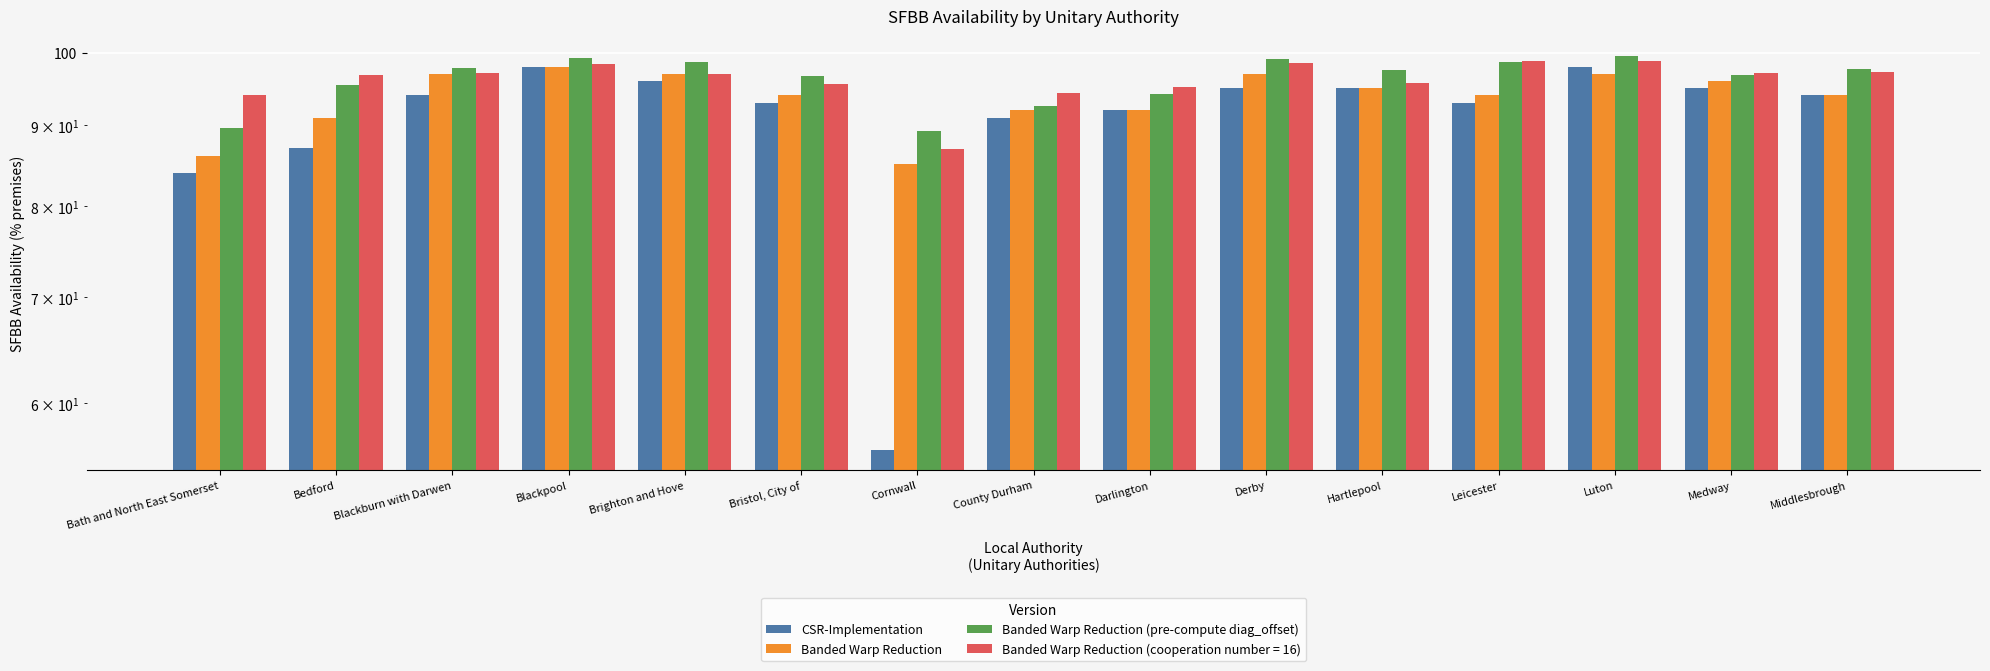

How many values in the CSR-Implementation series exceed 94?

6